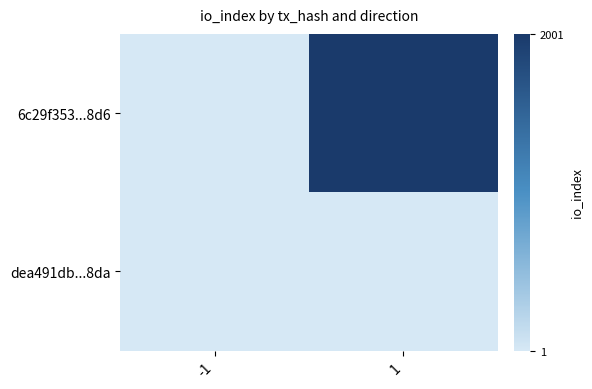

Count the number of data series in this chart.

2